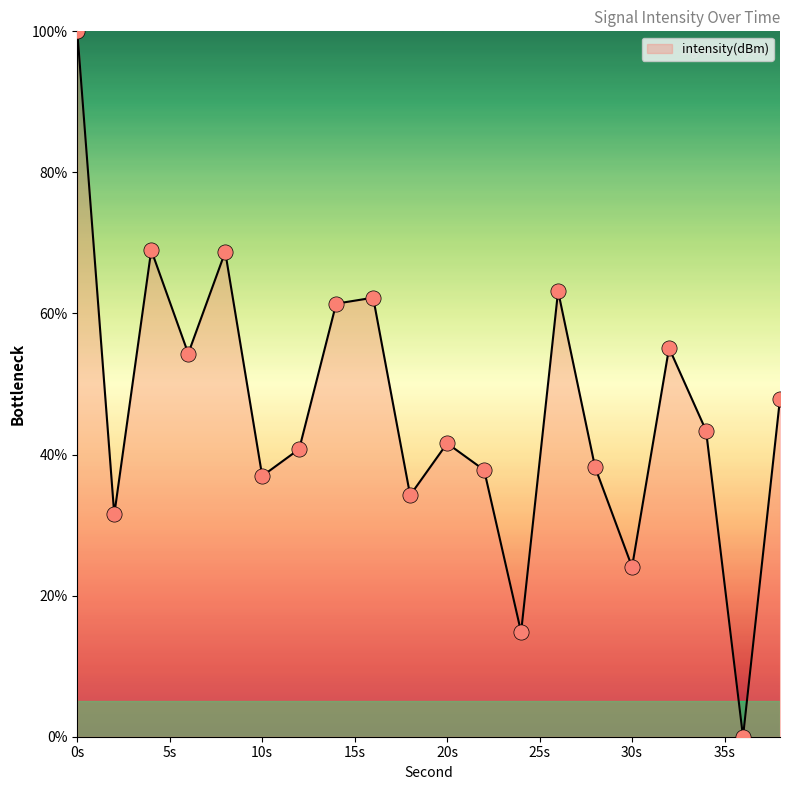

What is the difference between the maximum and minimum values?

100.0